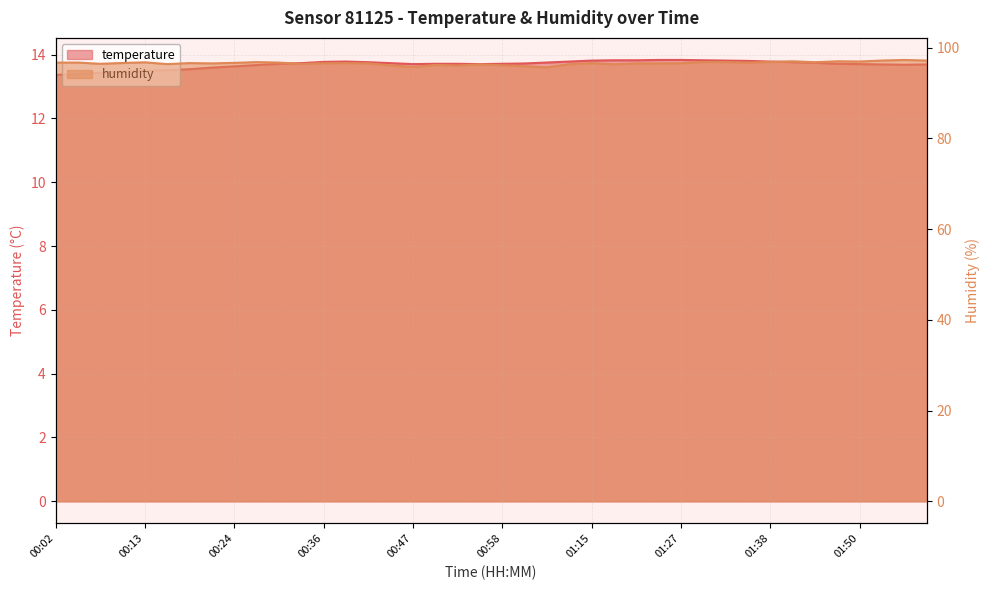

What is the approximate value of humidity at 00:58?

96.1